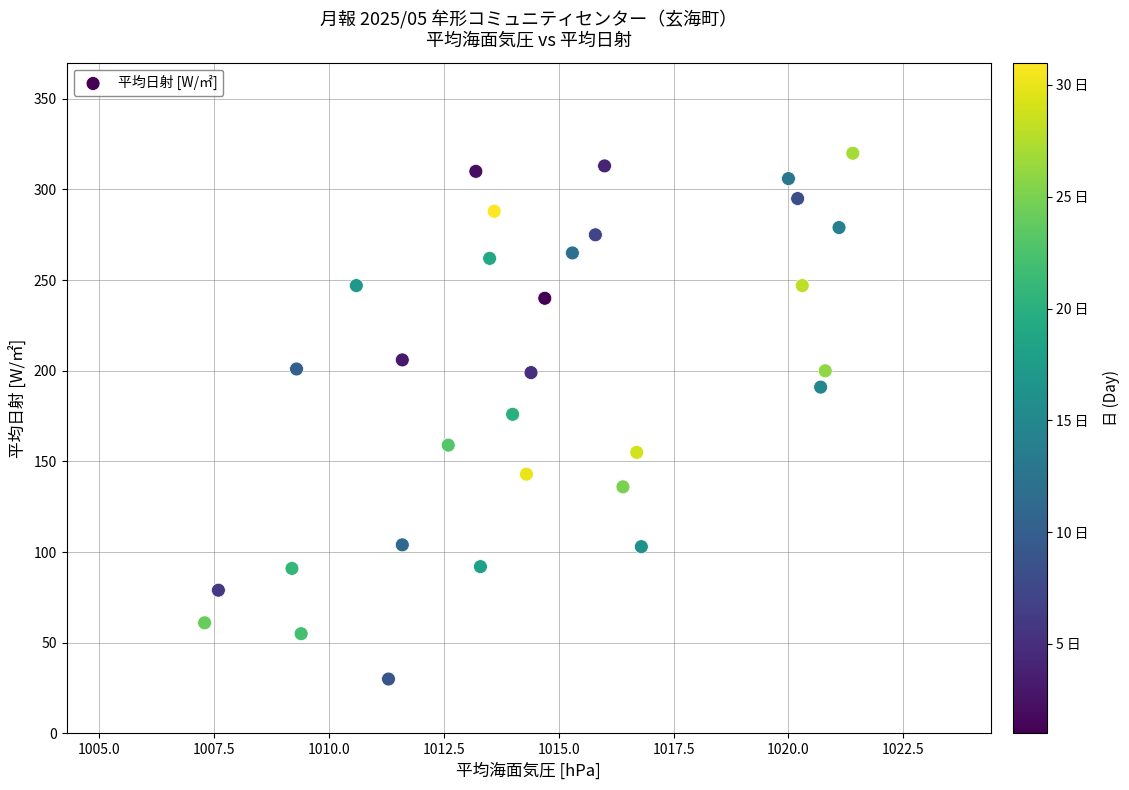

What is the range of Y values (max minus min)?

290